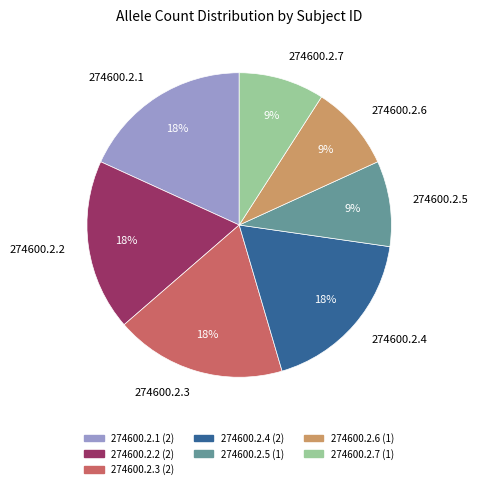

To the nearest percent, what is the difference between the largest and smallest slice percentages?

9%